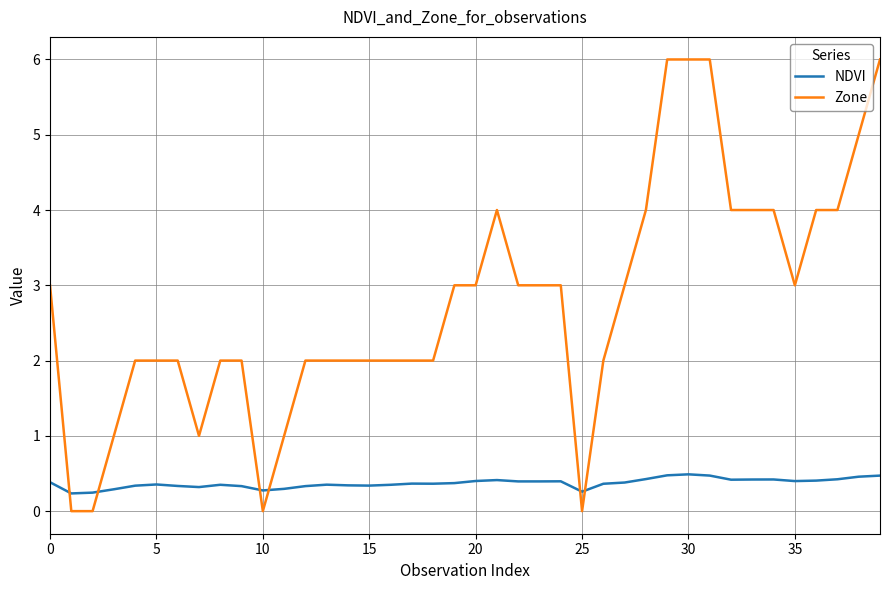

What is the difference between the second highest and minimum values in the Zone series?

6.0